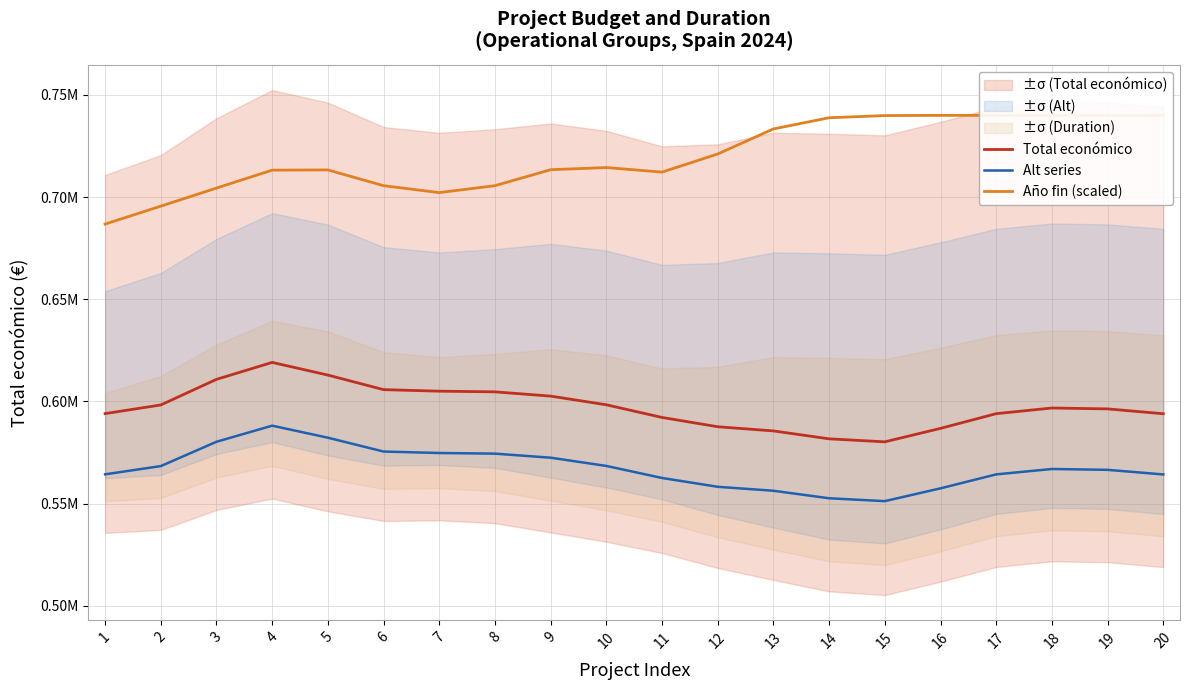

Is this an area chart (filled region under the line)?

No